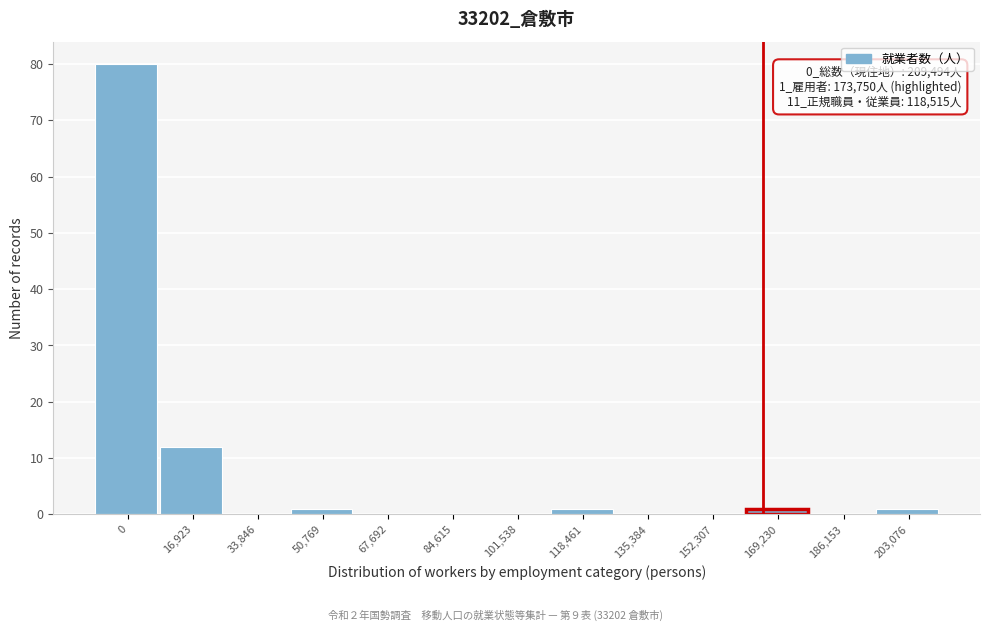

Reading left to right, extract all data points from this chart.

0=80	16,923=12	33,846=0	50,769=1	67,692=0	84,615=0	101,538=0	118,461=1	135,384=0	152,307=0	169,230=1	186,153=0	203,076=1